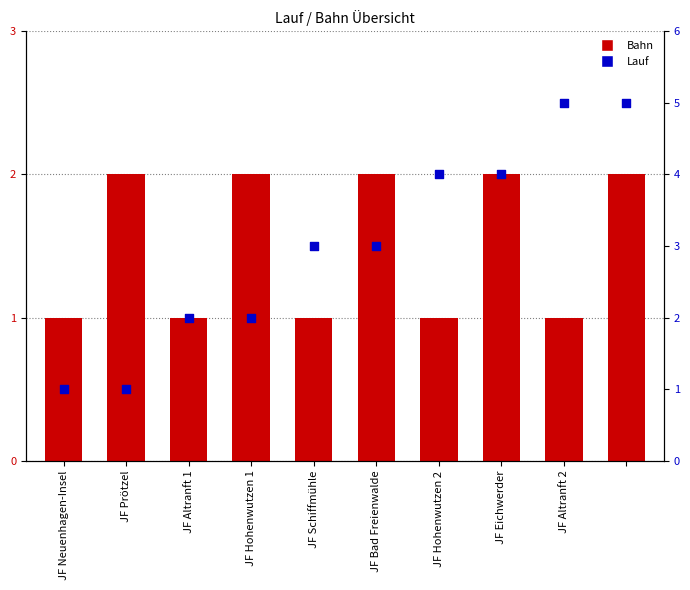

At which category is the sum across all series the highest?

9